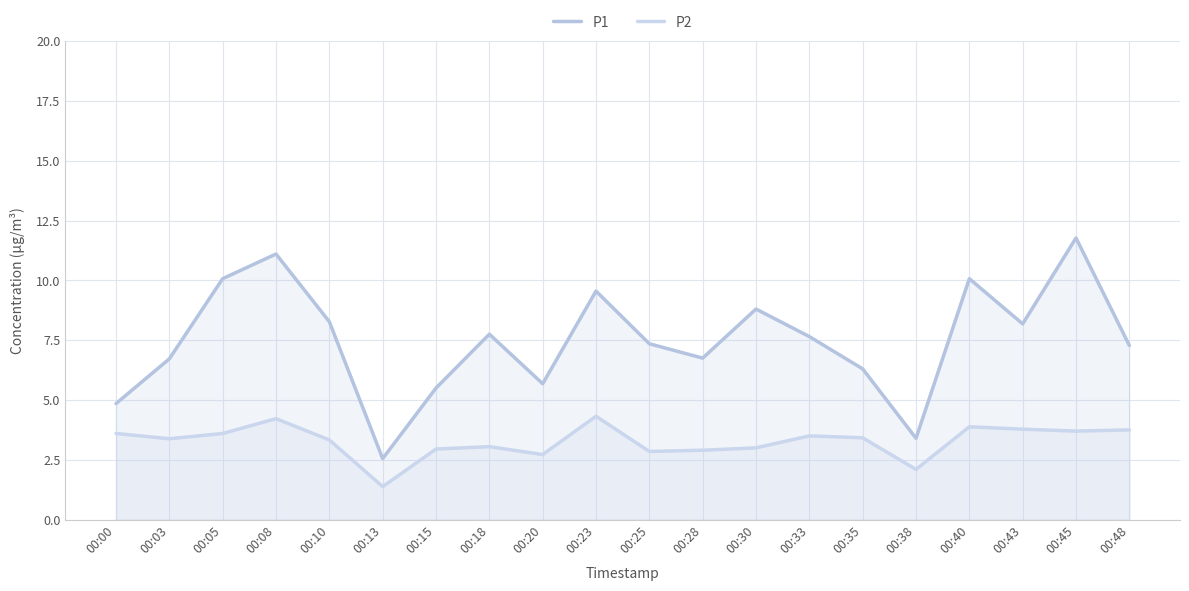

Which series has the widest spread of values?

P1